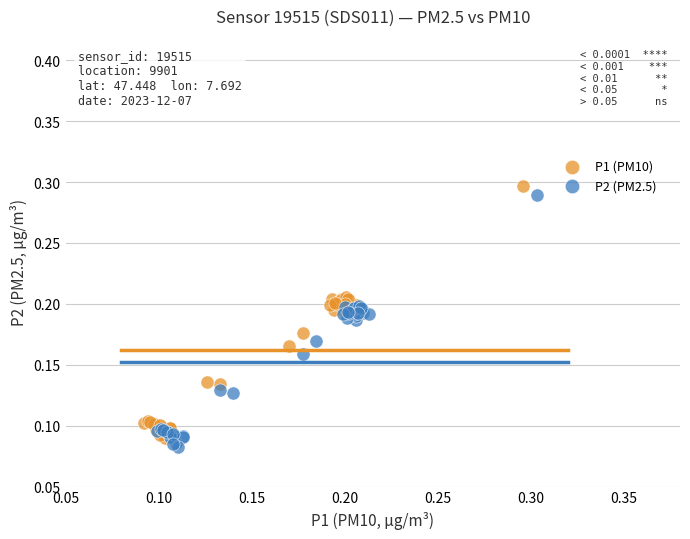

Which series contains the lowest Y value?

P2 (PM2.5)